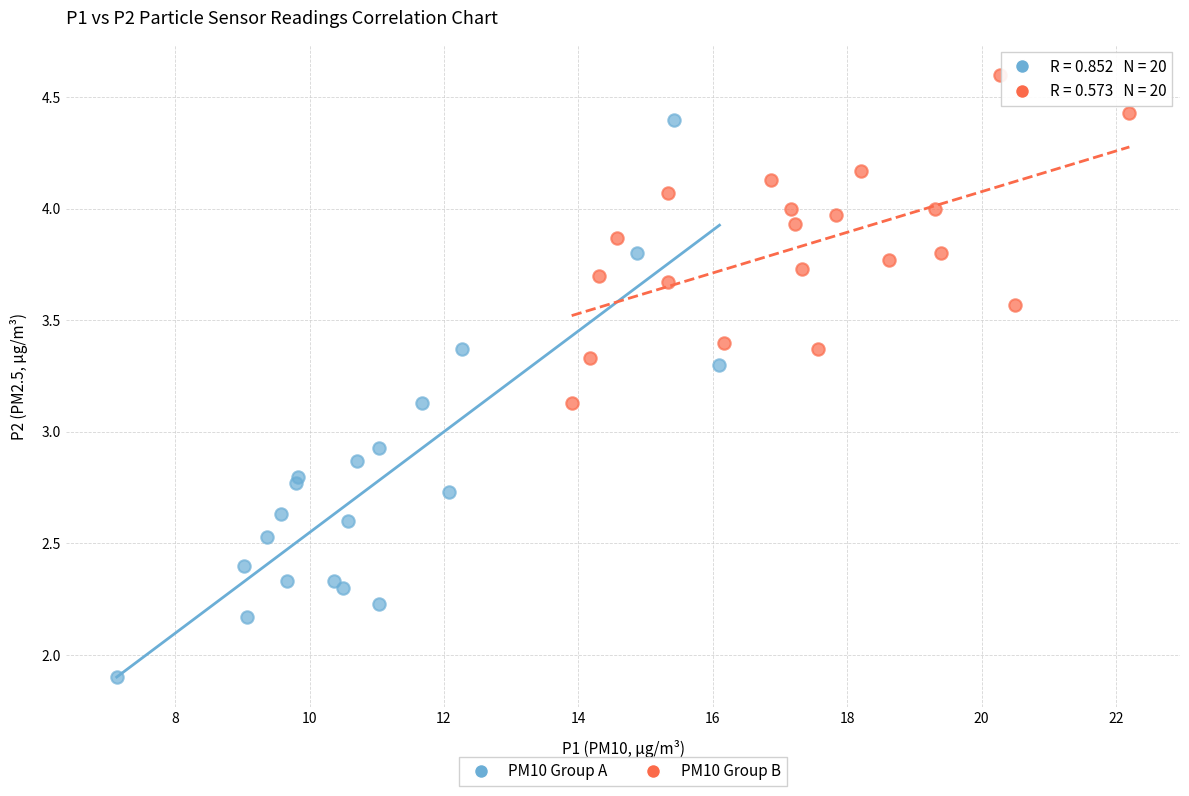

Which series reaches the minimum Y coordinate?

PM10 Group A